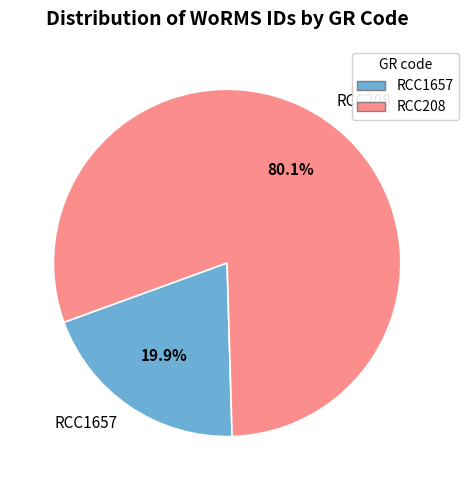

Which category has the smallest portion of the pie?

RCC1657